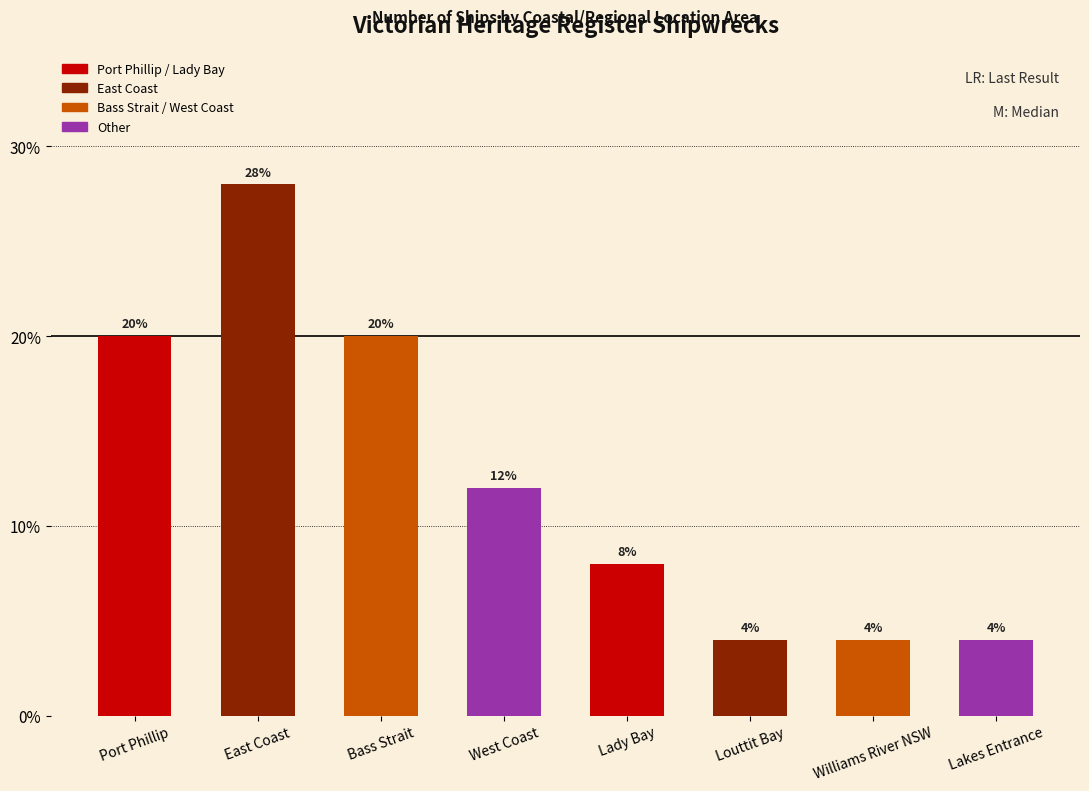

Where does the data first go above 12?

Port Phillip